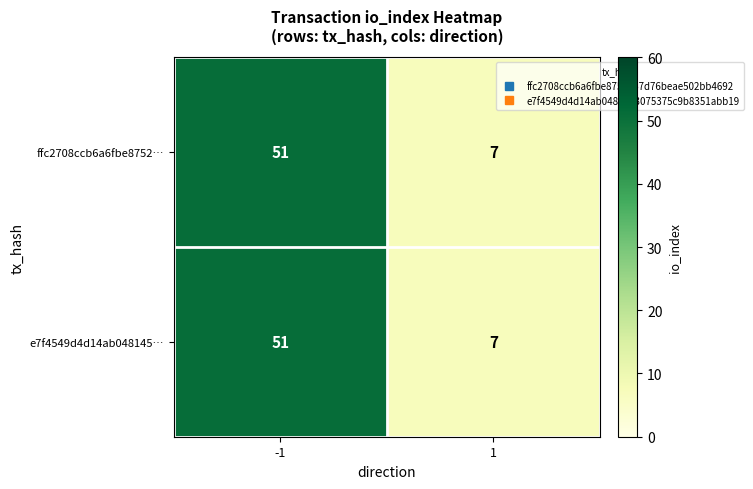

Reading left to right, transcribe all the data shown in this chart.

ffc2708ccb6a6fbe8752…: 51	7
e7f4549d4d14ab048145…: 51	7